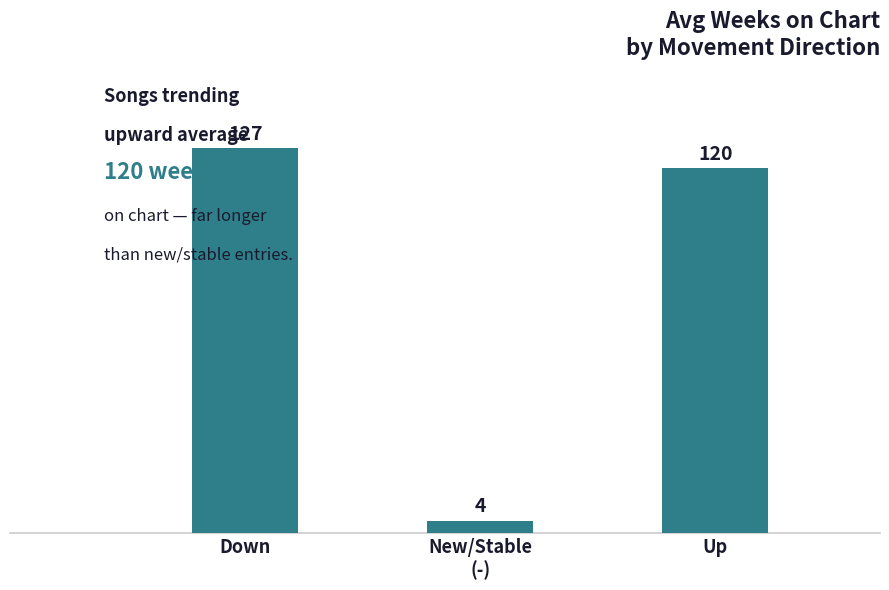

What is the change in value from New/Stable
(-) to Up?

+116.3